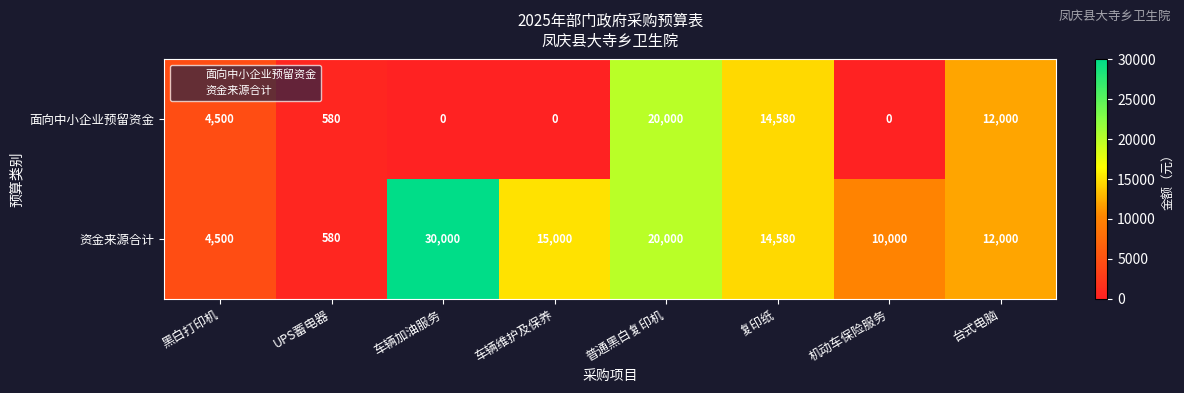

The value of 资金来源合计 at 台式电脑 is 19281. True or false?

False